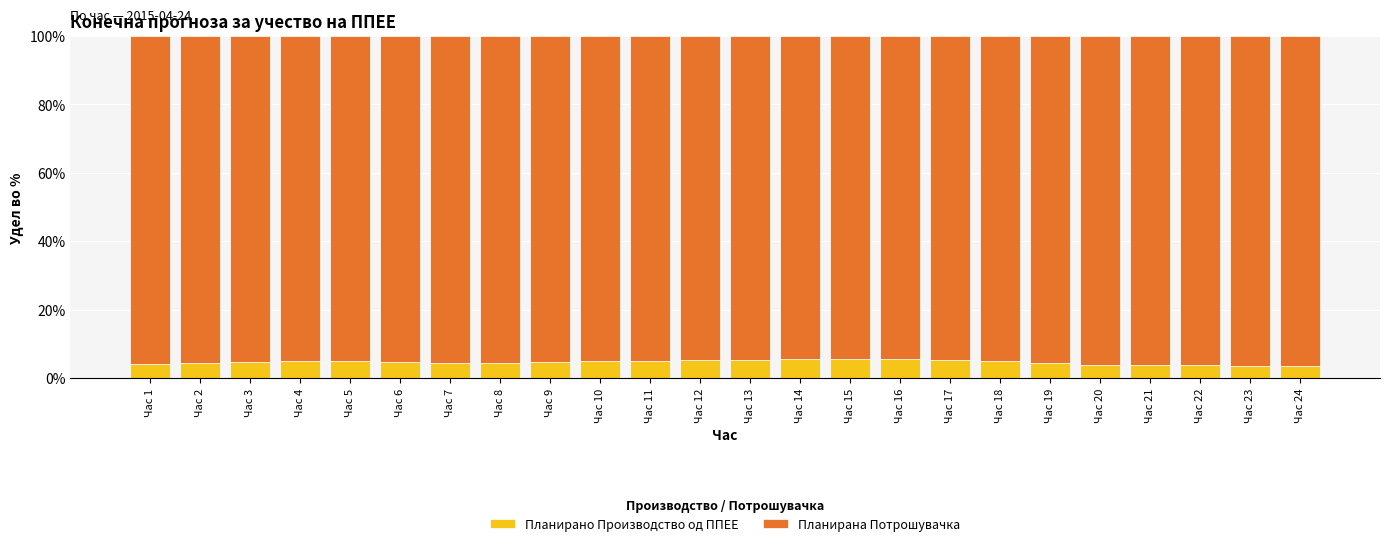

Is it true that Планирано Производство од ППЕЕ equals 4.7 at Час 9?

True